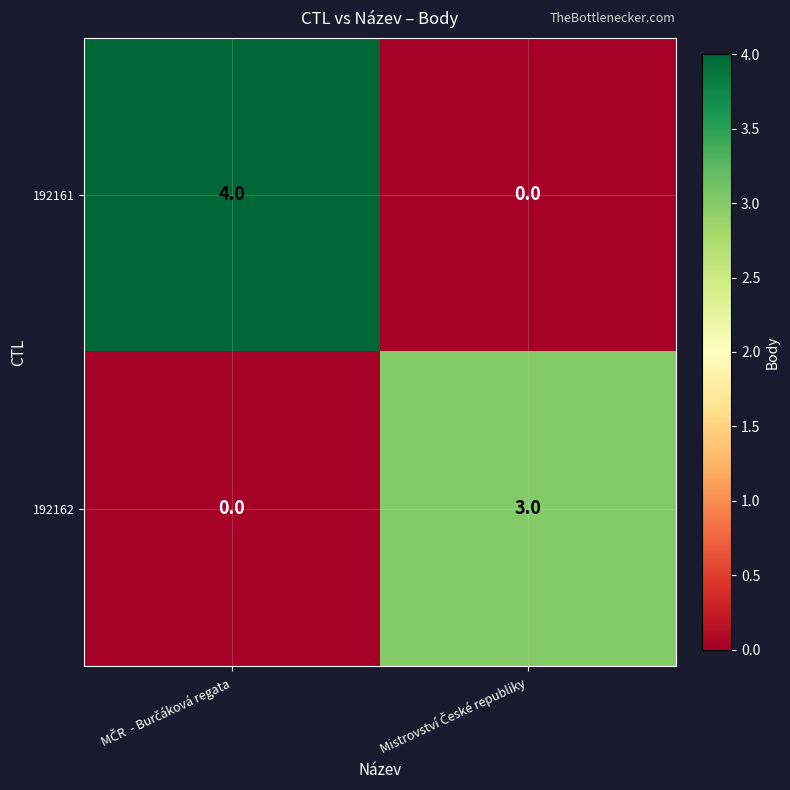

Rank the series by their average value, from highest to lowest.

192161, 192162